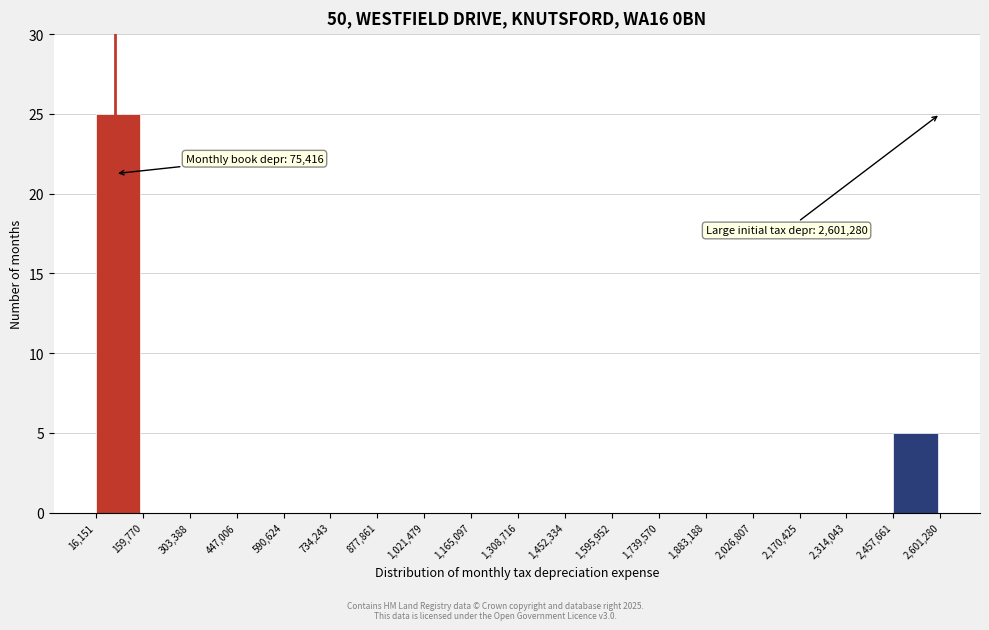

Which range on the x-axis has the tallest bar?

16,151 to 159,770